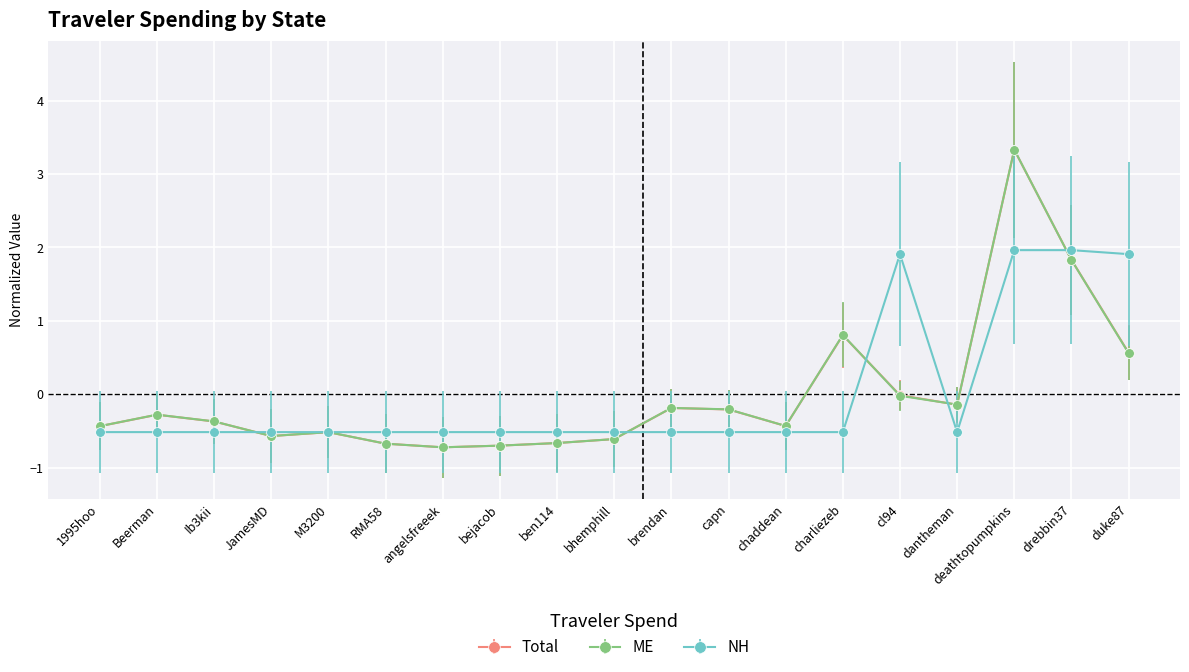

At which category is the sum across all series the highest?

deathtopumpkins